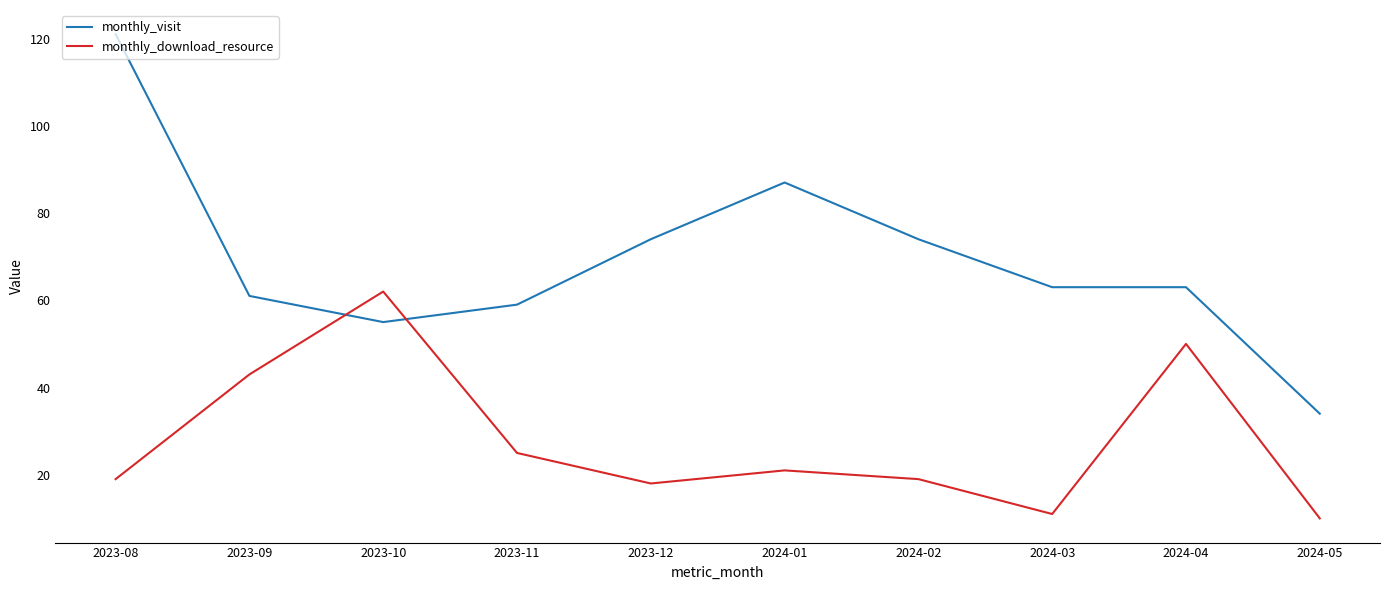

At which category is the sum across all series the highest?

2023-08